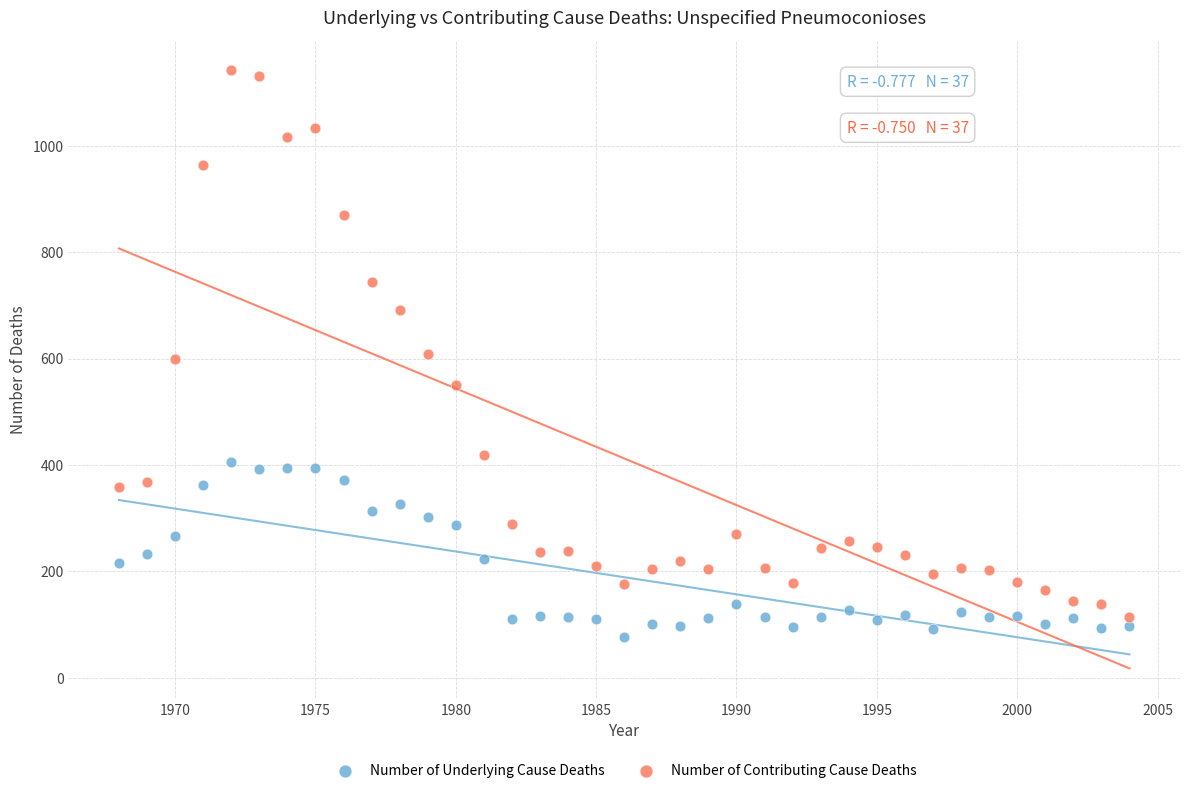

Which series has the widest spread of Y values?

Number of Contributing Cause Deaths